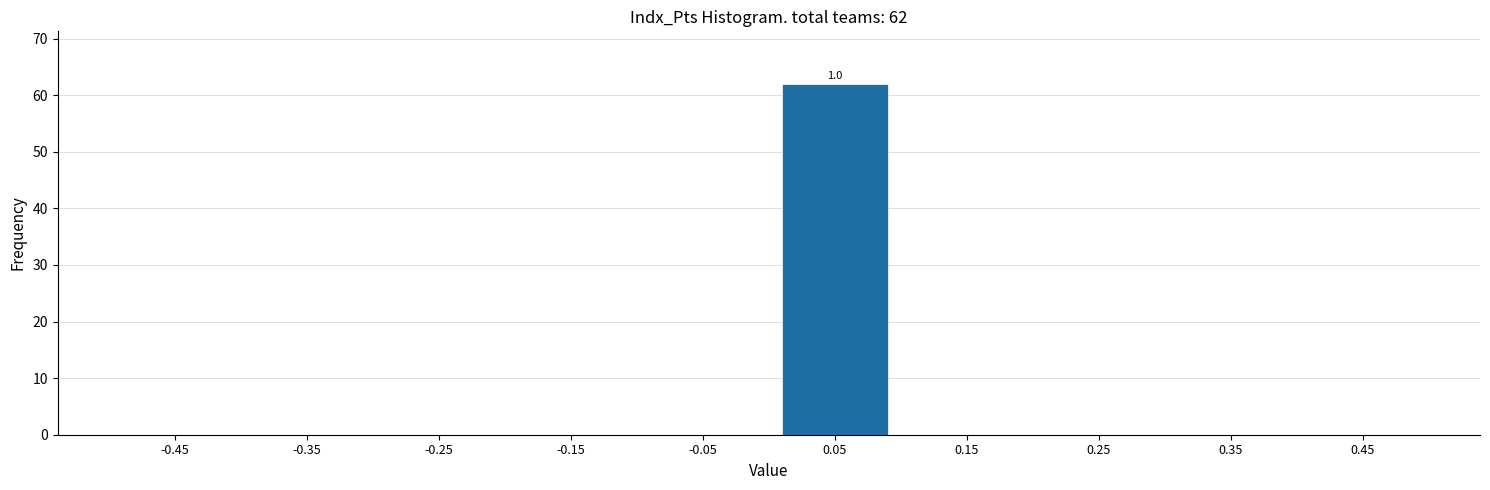

Reading left to right, transcribe all the data shown in this chart.

-0.45=0	-0.35=0	-0.25=0	-0.15=0	-0.05=0	0.05=62	0.15=0	0.25=0	0.35=0	0.45=0